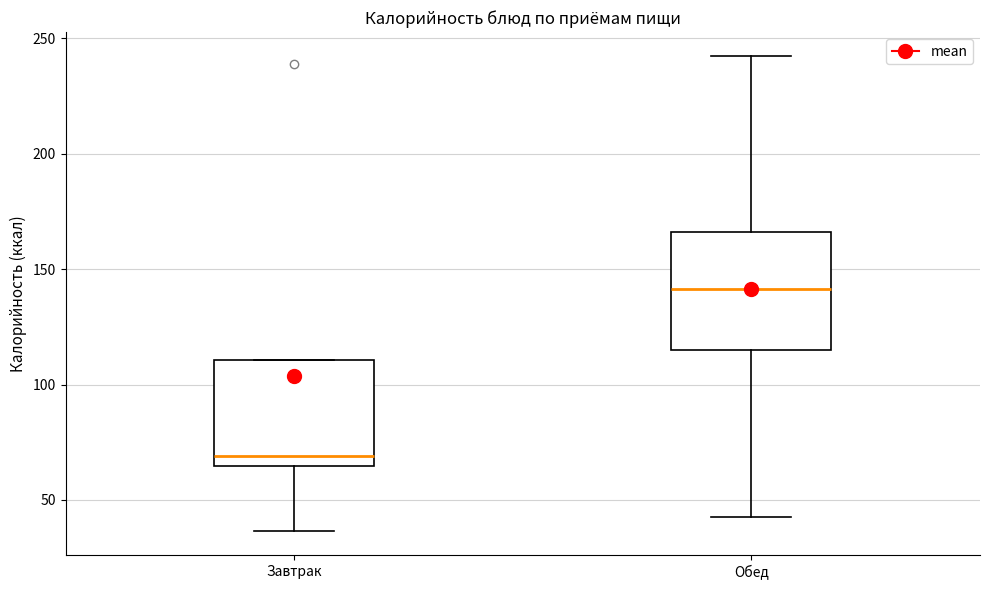

Reading left to right, transcribe this box plot: for each box, give where its median line is, the range the box spans, and where its two whiskers end, as read against the y-axis. The values are not printed on the chart, so give them approximately, as read against the axis.

Завтрак: median 70, box 65 to 110, whiskers 35 to 110
Обед: median 140, box 115 to 165, whiskers 45 to 240